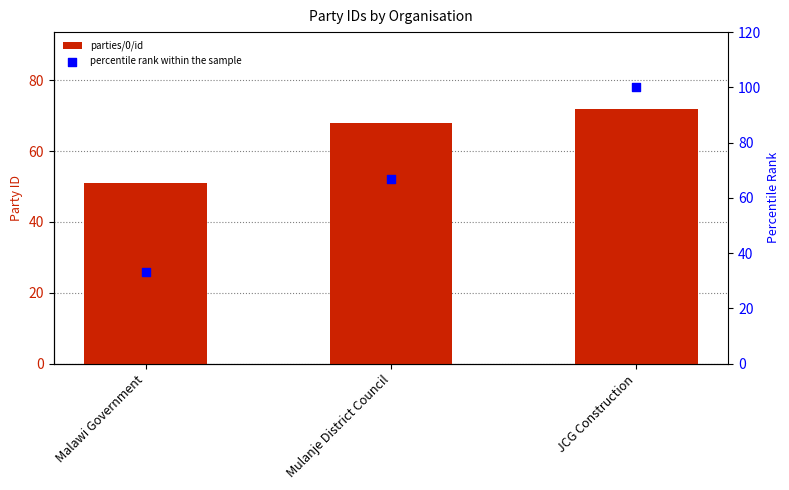

Which series contains the highest Y value?

percentile rank within the sample